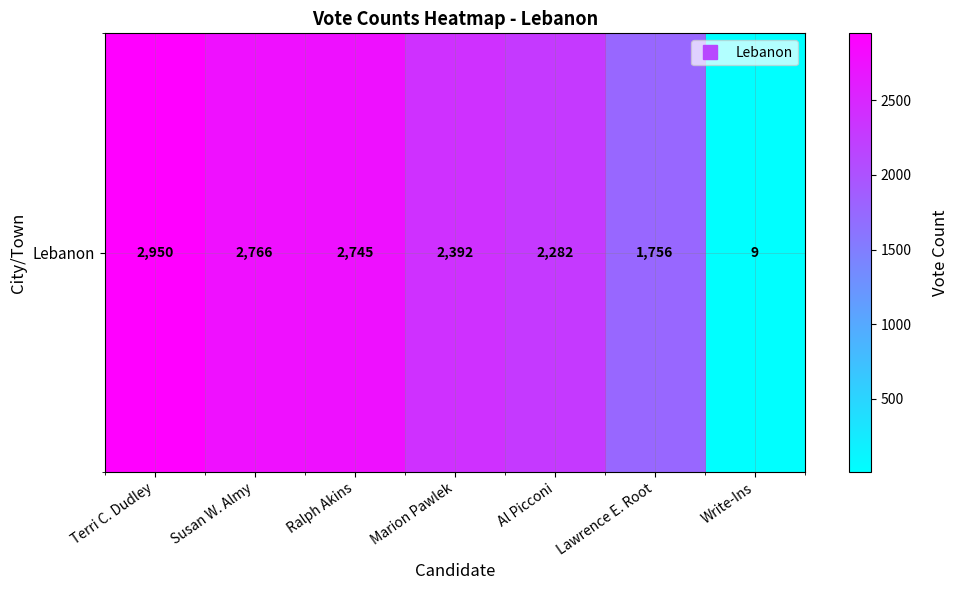

The chart shows a value of 9 at Write-Ins. True or false?

True